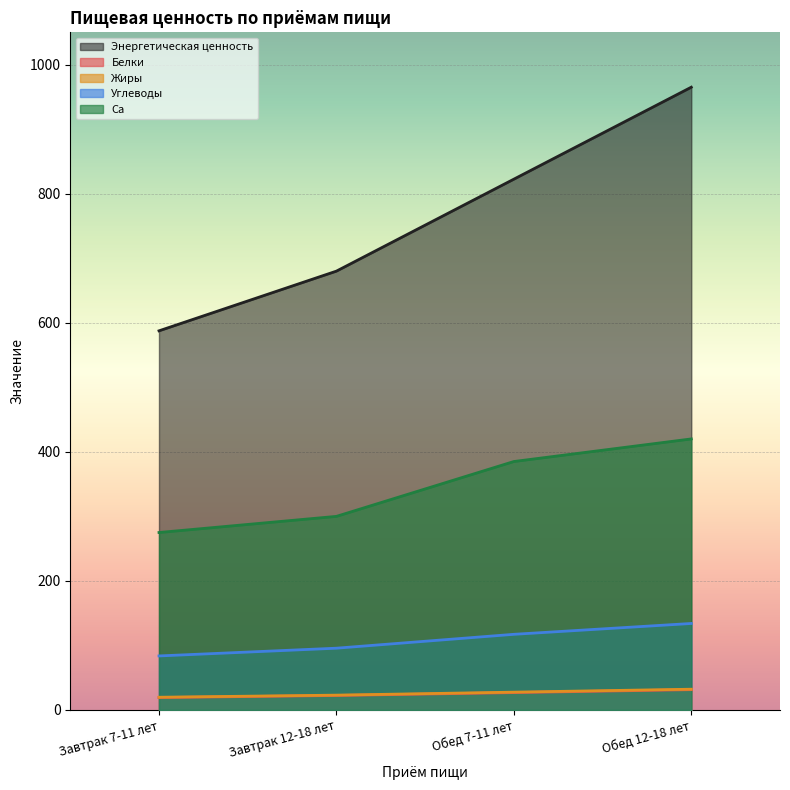

Reading left to right, extract all data points from this chart.

Энергетическая ценность: Завтрак 7-11 лет=587.5	Завтрак 12-18 лет=680.0	Обед 7-11 лет=822.5	Обед 12-18 лет=965.0
Белки: Завтрак 7-11 лет=19.2	Завтрак 12-18 лет=22.5	Обед 7-11 лет=26.9	Обед 12-18 лет=31.5
Жиры: Завтрак 7-11 лет=19.8	Завтрак 12-18 лет=23.0	Обед 7-11 лет=27.6	Обед 12-18 лет=32.2
Углеводы: Завтрак 7-11 лет=83.8	Завтрак 12-18 лет=95.8	Обед 7-11 лет=117.2	Обед 12-18 лет=134.1
Ca: Завтрак 7-11 лет=275.0	Завтрак 12-18 лет=300.0	Обед 7-11 лет=385.0	Обед 12-18 лет=420.0